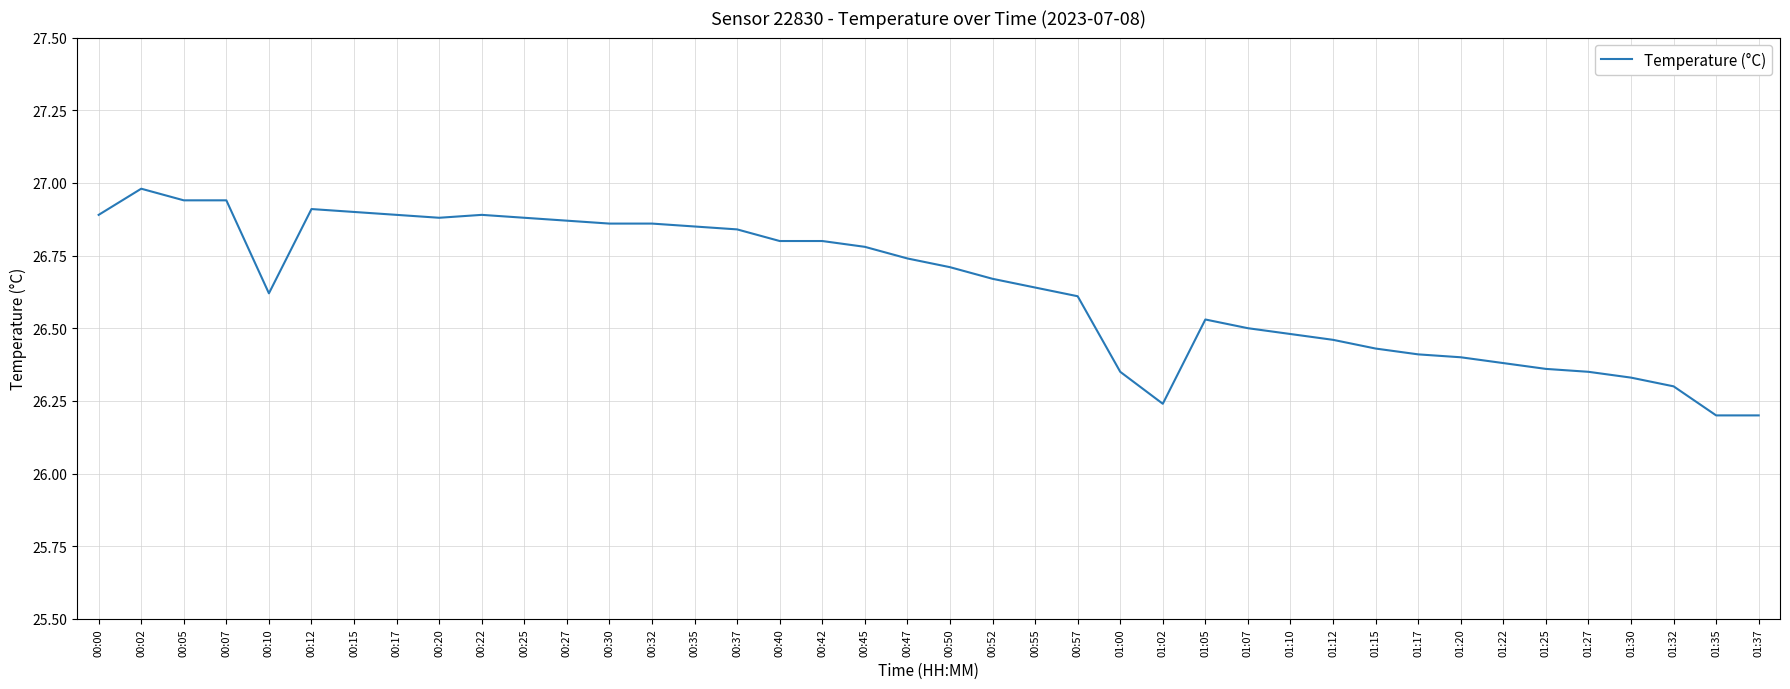

At which category does the data reach its first local peak?

00:02